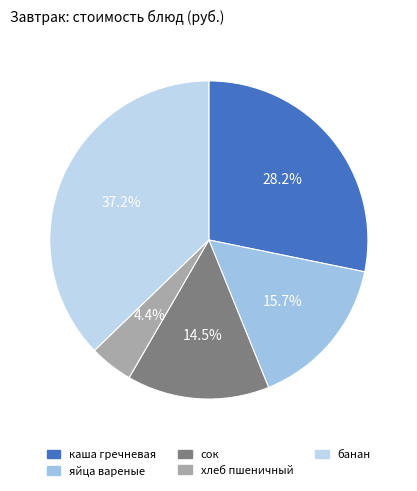

To the nearest percent, what is the difference between the largest and smallest slice percentages?

33%